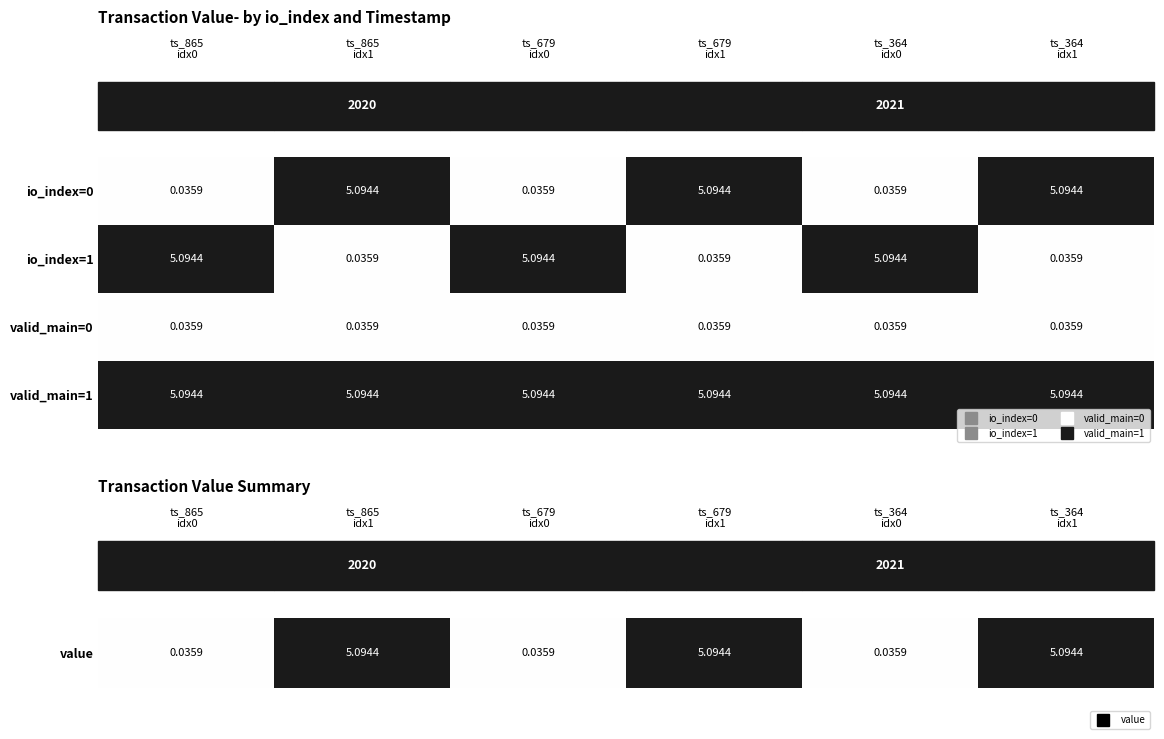

List the series in order of their peak value, highest first.

value, io_index=1, valid_main=1, valid_main=0